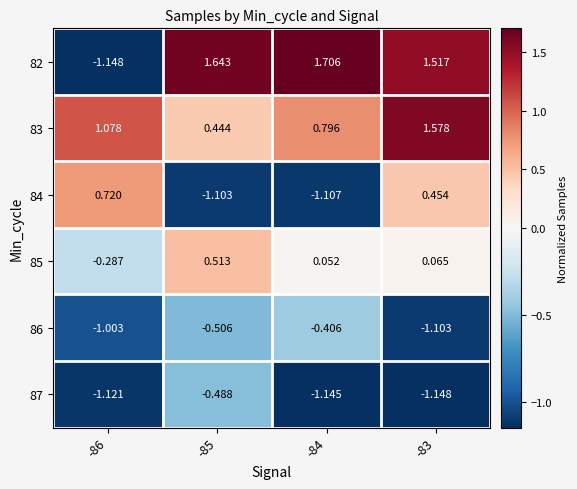

At which category is the sum across all series the highest?

-83